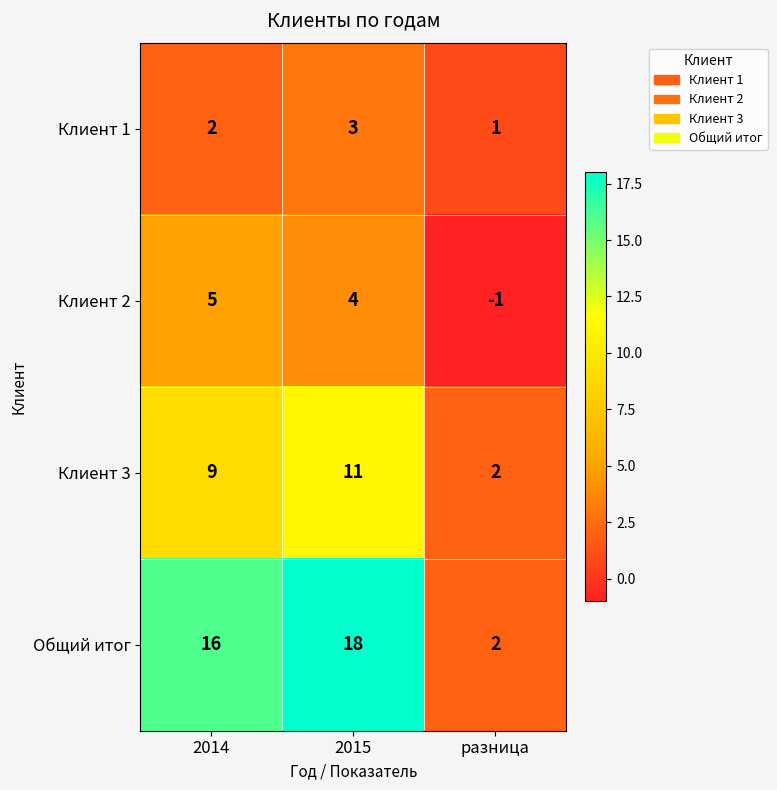

At how many categories does at least one series exceed 4?

2